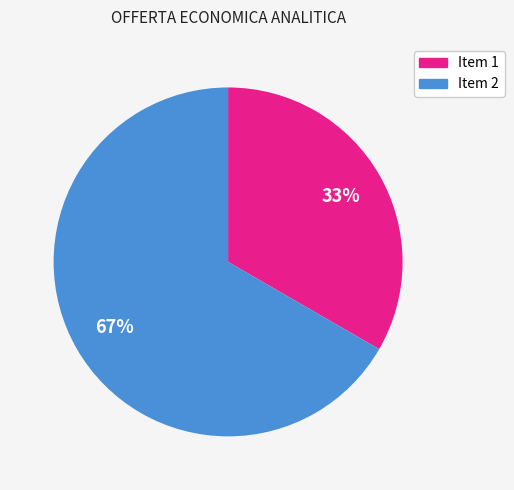

To the nearest percent, what is the average slice percentage?

50%